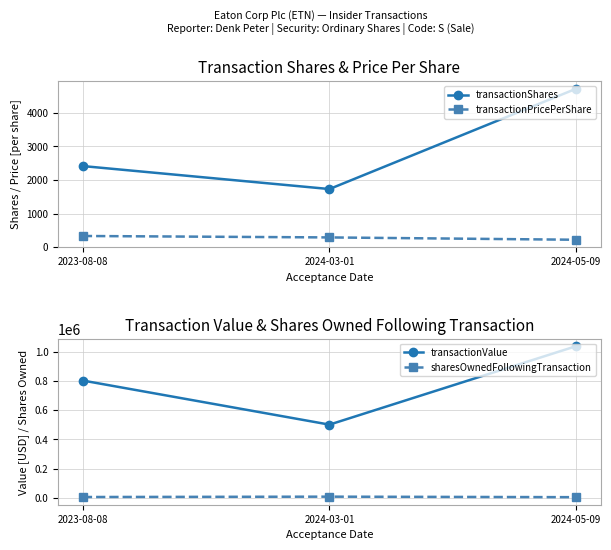

What is the total value across all series at 2024-05-09?

1045693.7